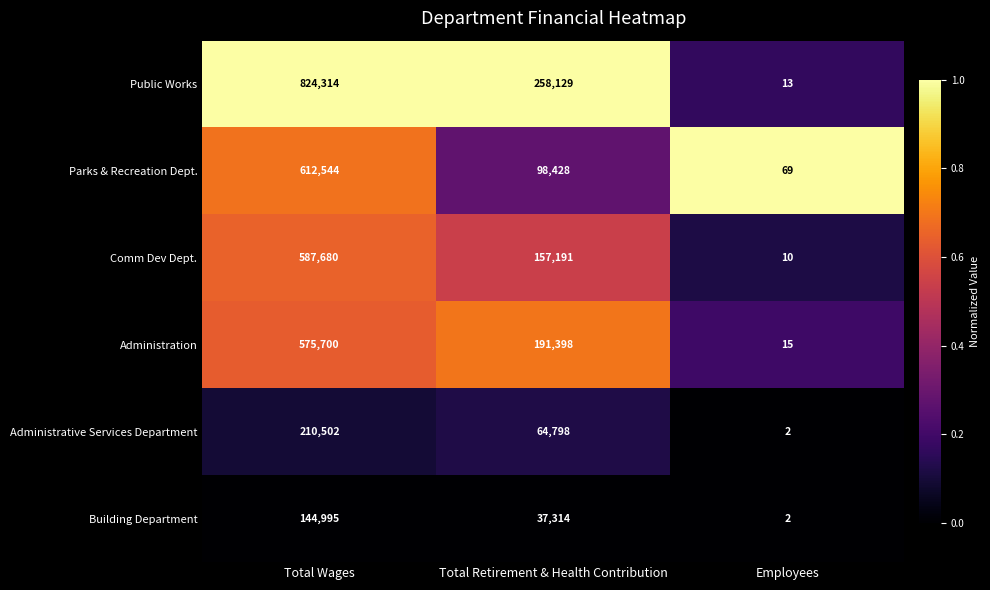

What is the spread (max minus min) of values at Total Wages?

679319